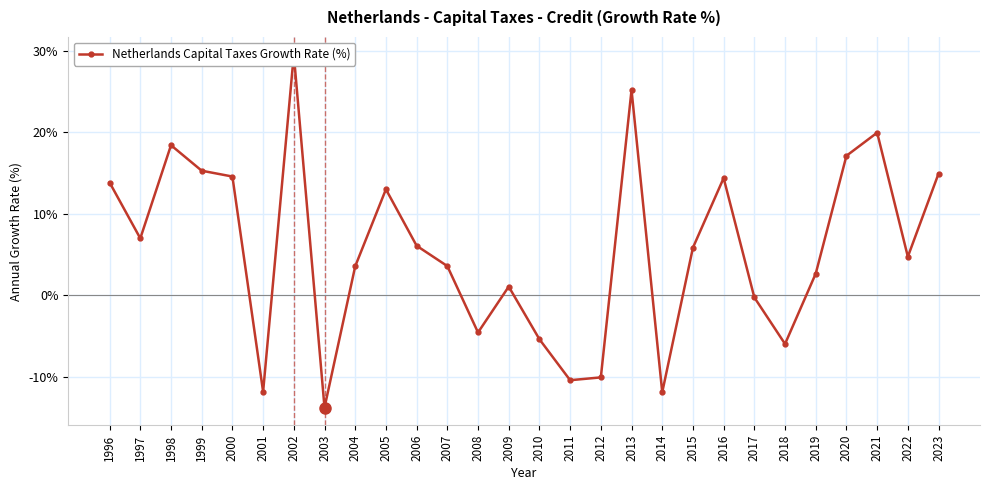

The value at 2009 is 1.1. True or false?

True